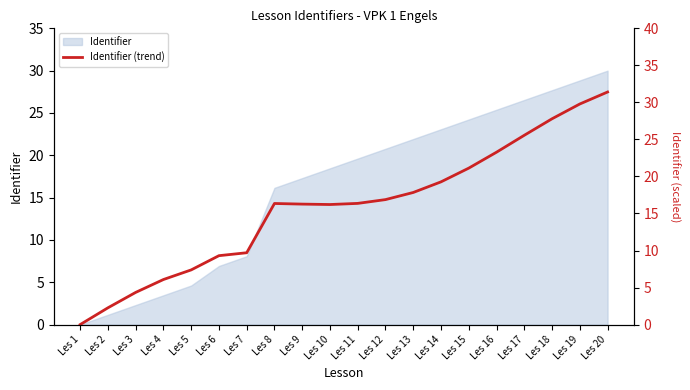

List the labels in order of value, smallest first.

Les 1, Les 2, Les 3, Les 4, Les 5, Les 6, Les 7, Les 10, Les 9, Les 8, Les 11, Les 12, Les 13, Les 14, Les 15, Les 16, Les 17, Les 18, Les 19, Les 20